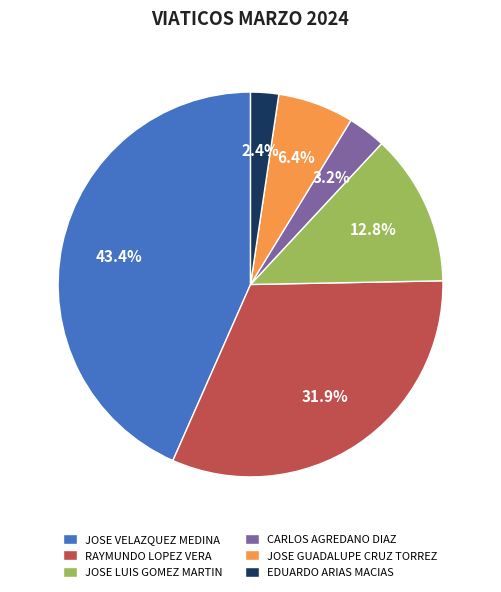

True or false: CARLOS AGREDANO DIAZ accounts for 3% of the total.

True